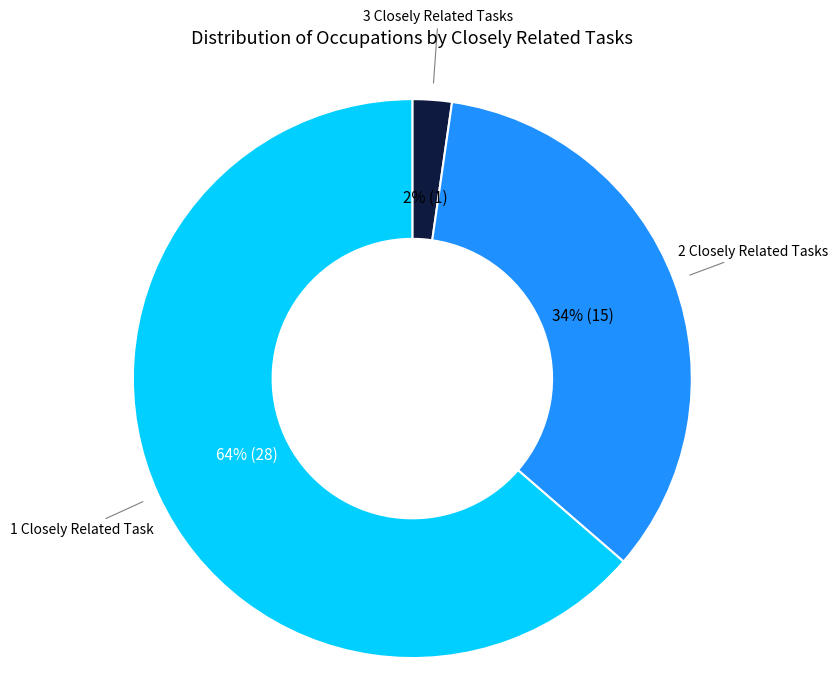

To the nearest percent, what is the combined percentage of 2 Closely Related Tasks and 3 Closely Related Tasks?

36%